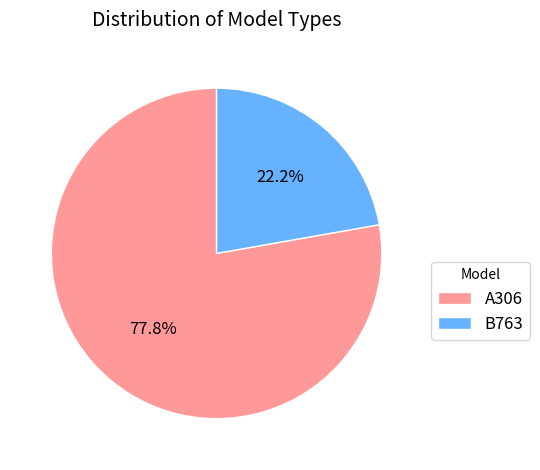

Do A306 and B763 together represent more than half of the pie?

Yes